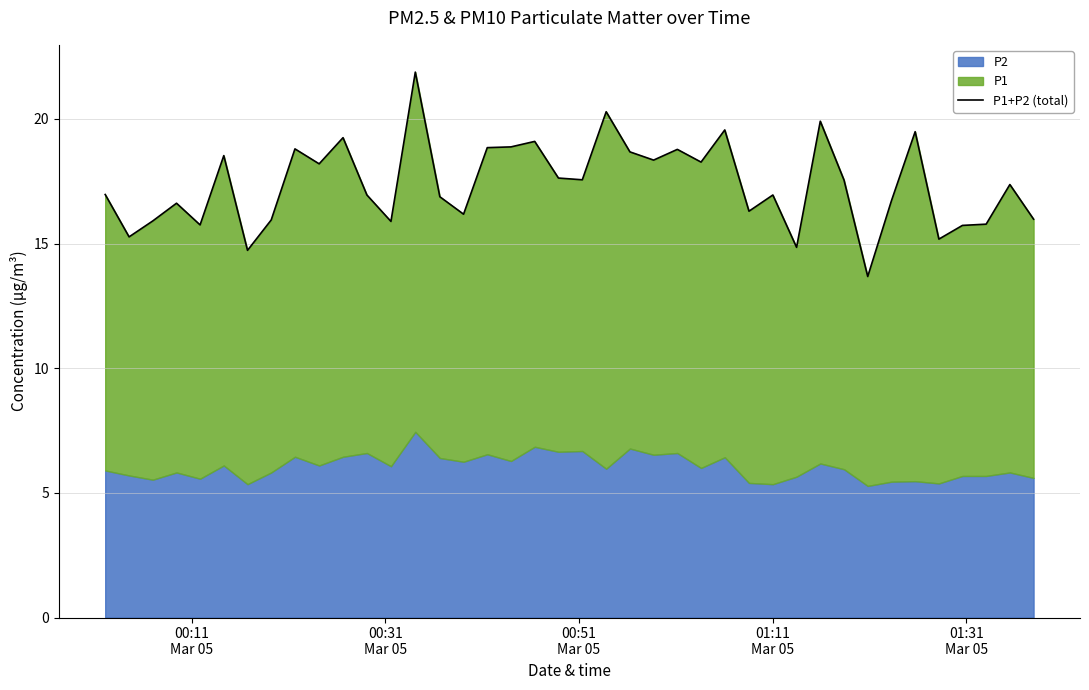

Does the chart have visible grid lines?

Yes